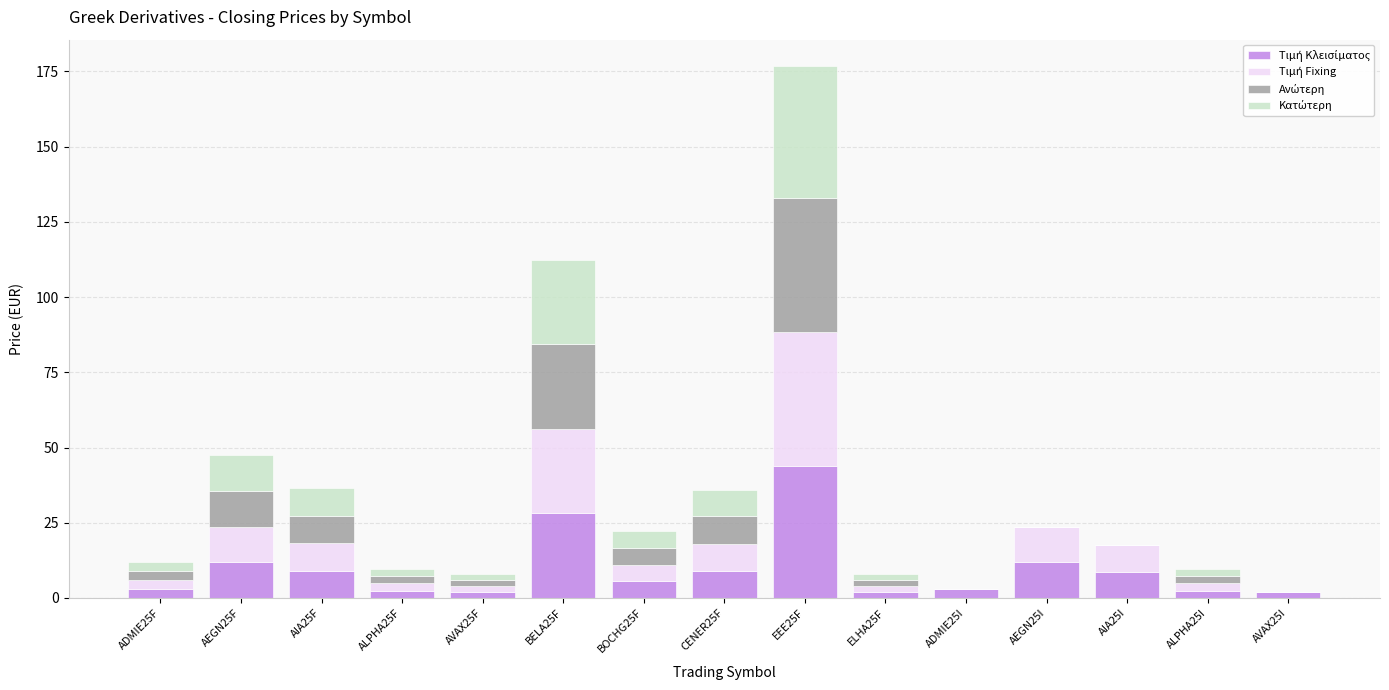

What is the total value across all series at AEGN25F?

47.5